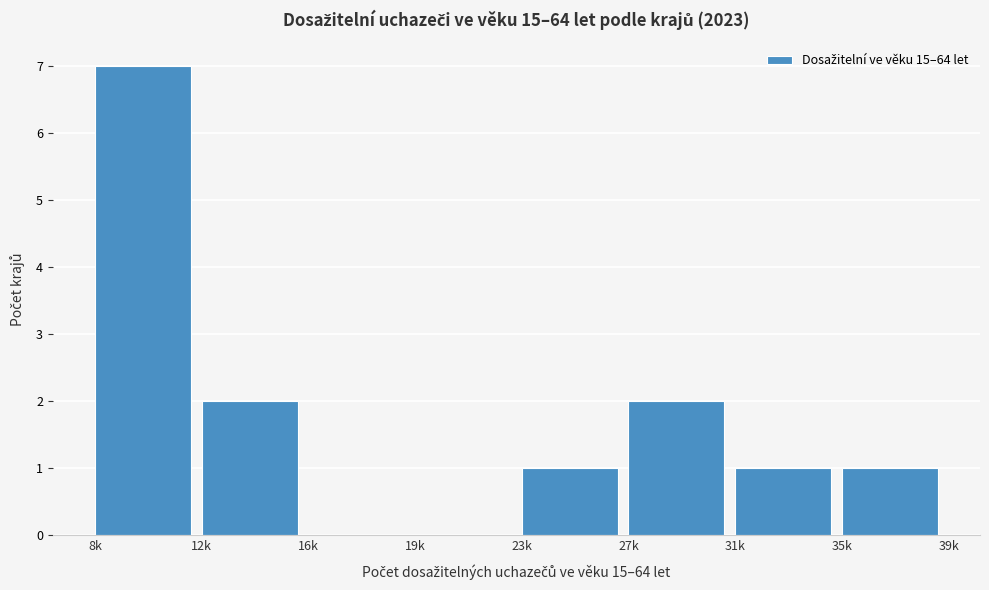

Reading left to right, transcribe all the data shown in this chart.

8k=7	12k=2	16k=0	19k=0	23k=1	27k=2	31k=1	35k=1